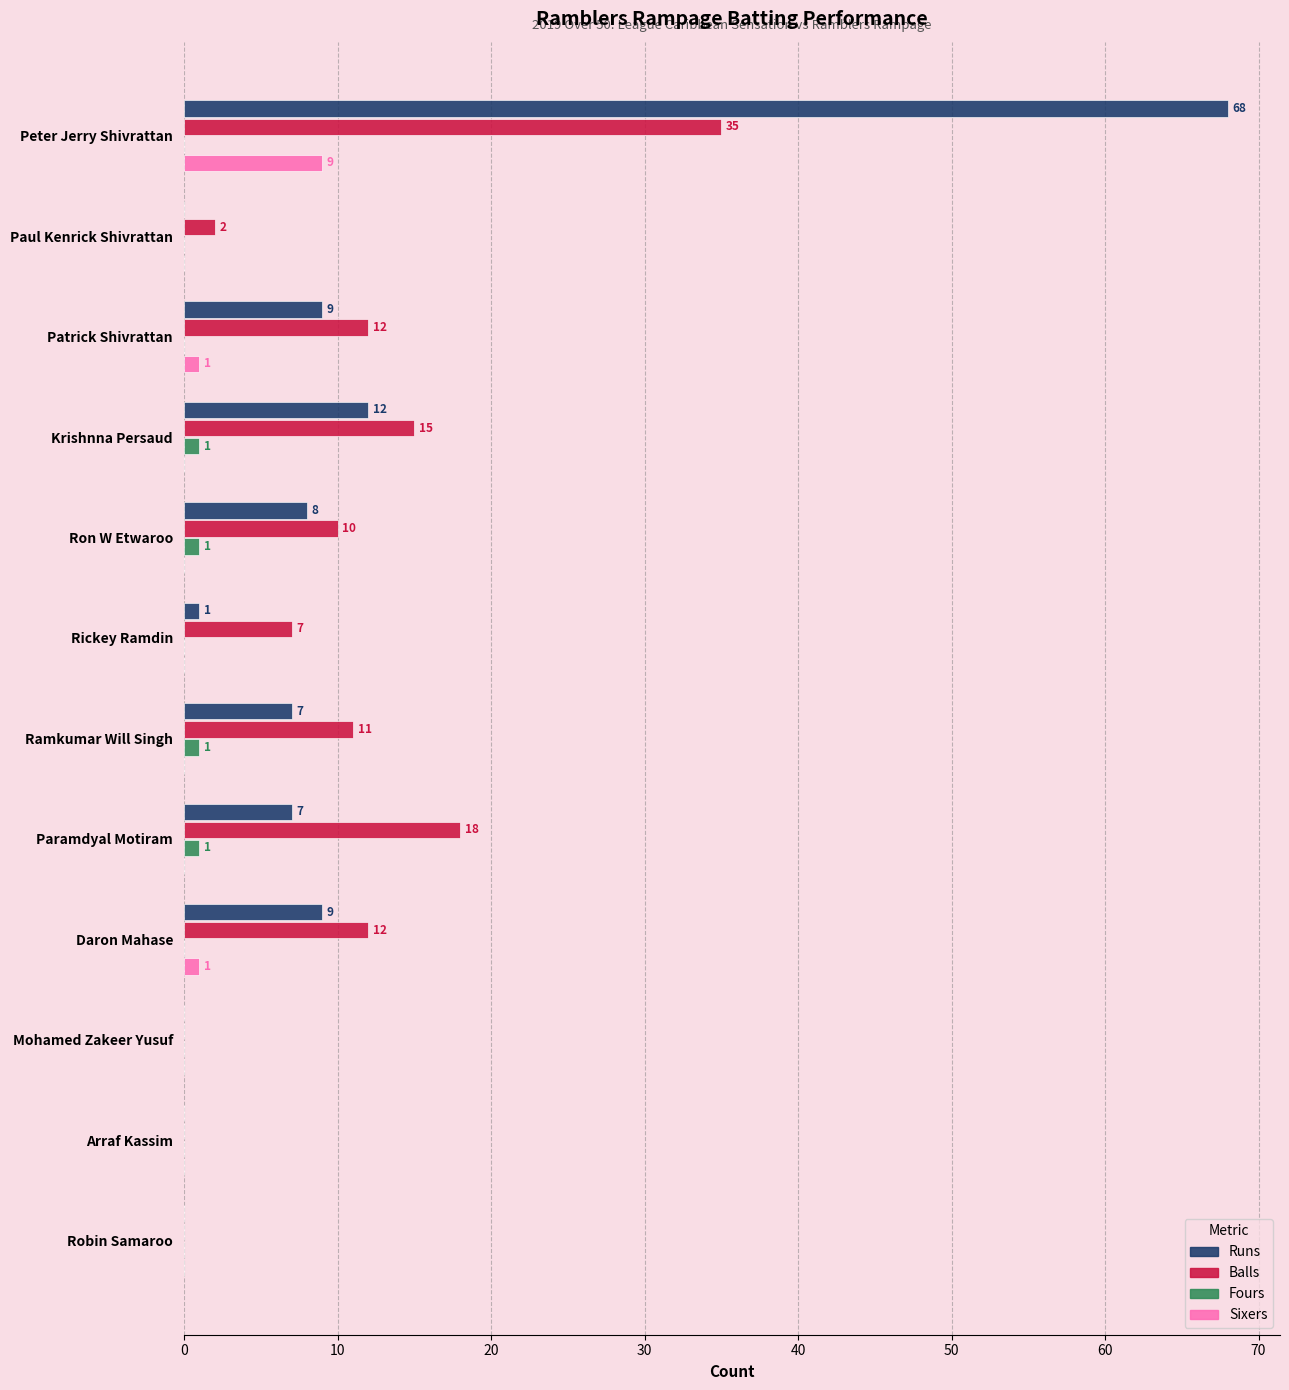

What is the sum of the Balls values at Daron Mahase and Krishnna Persaud?

27